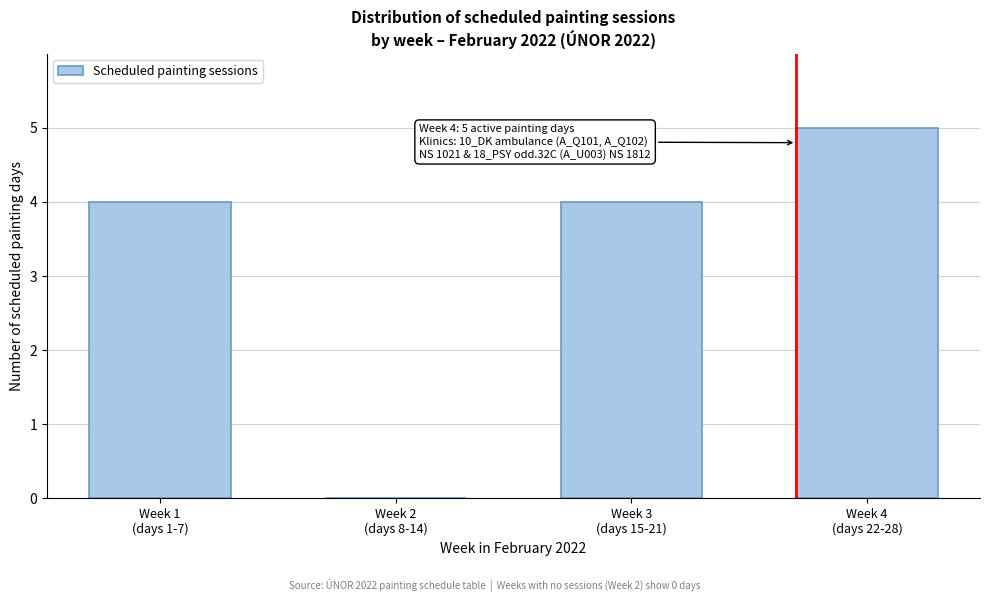

What is the sum of all values?

13